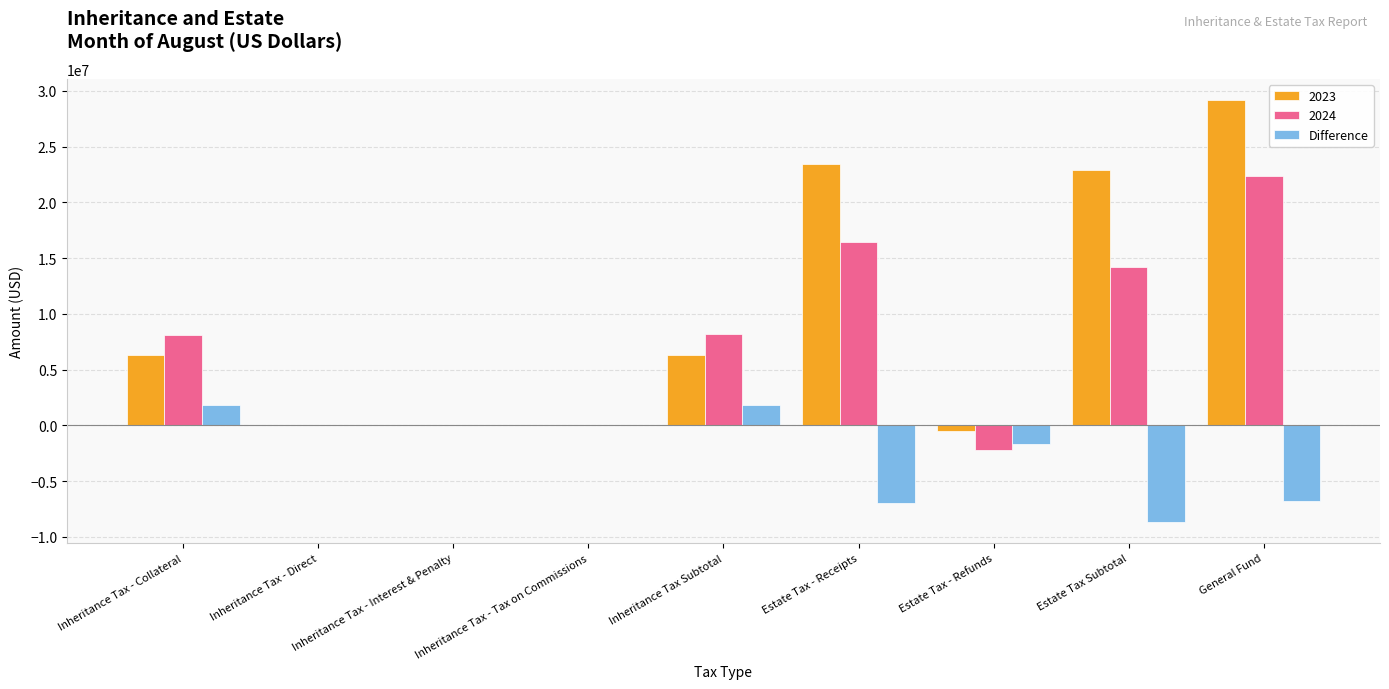

The 2024 series shows 34355465.8 at General Fund. True or false?

False